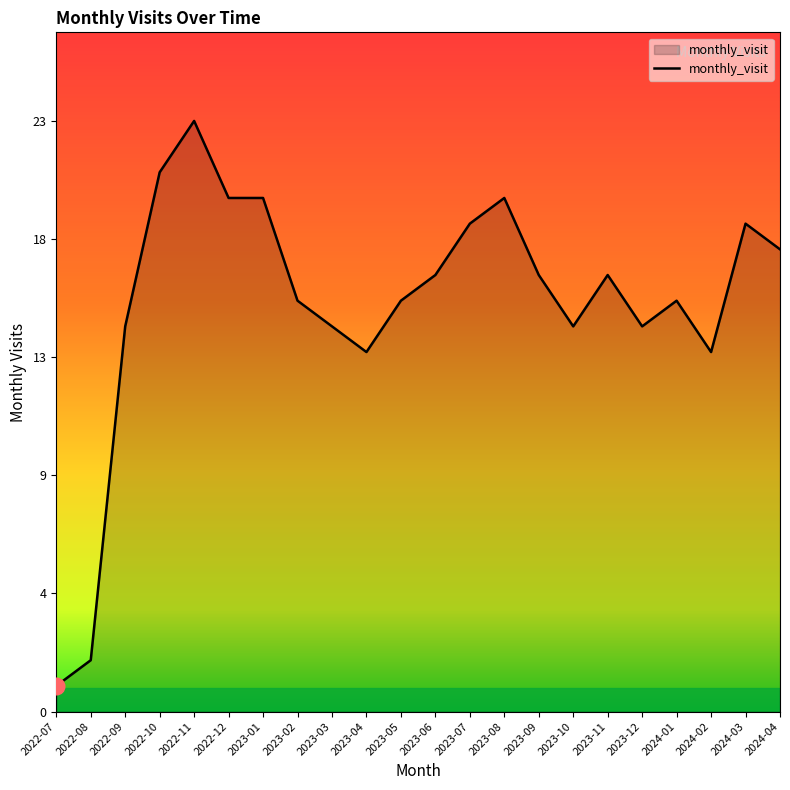

What is the sum of the values at 2023-08 and 2022-08?

22